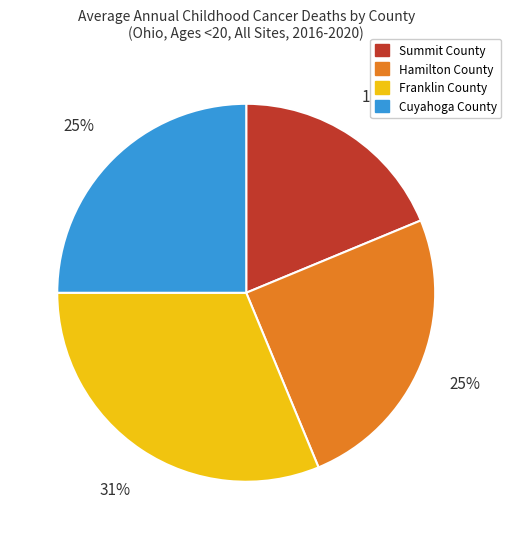

Is the sum of Franklin County and Cuyahoga County greater than half?

Yes